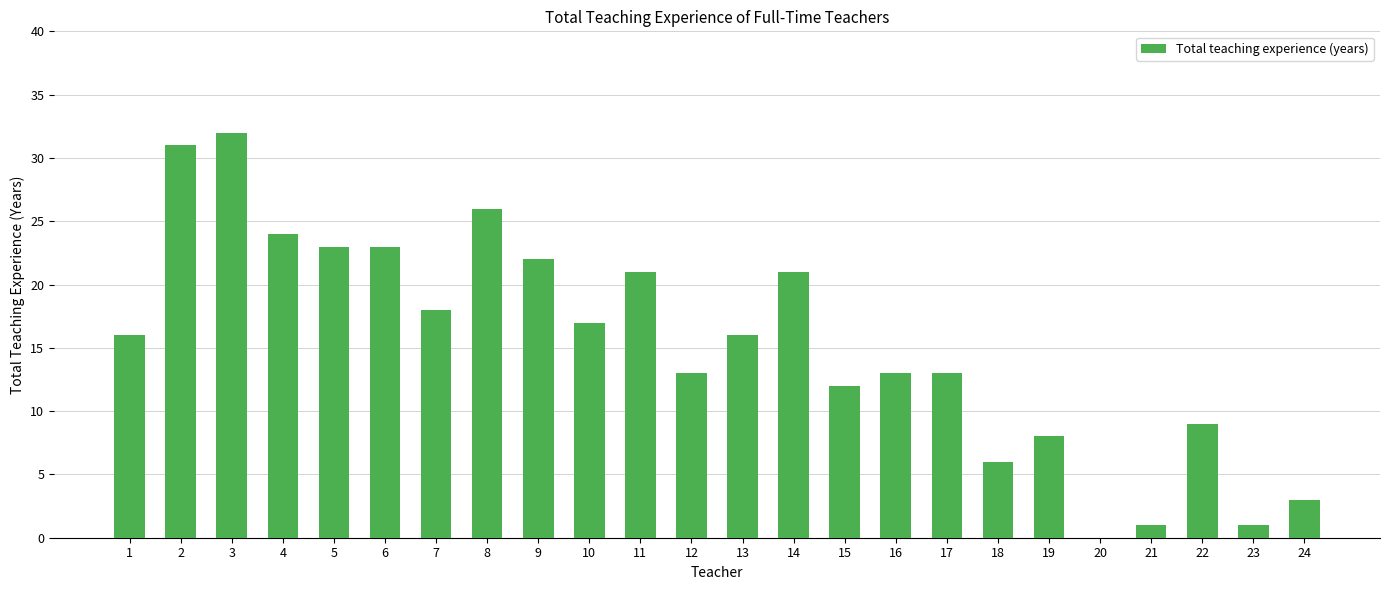

Approximately how many times larger is the value at 19 compared to 12?

0.6